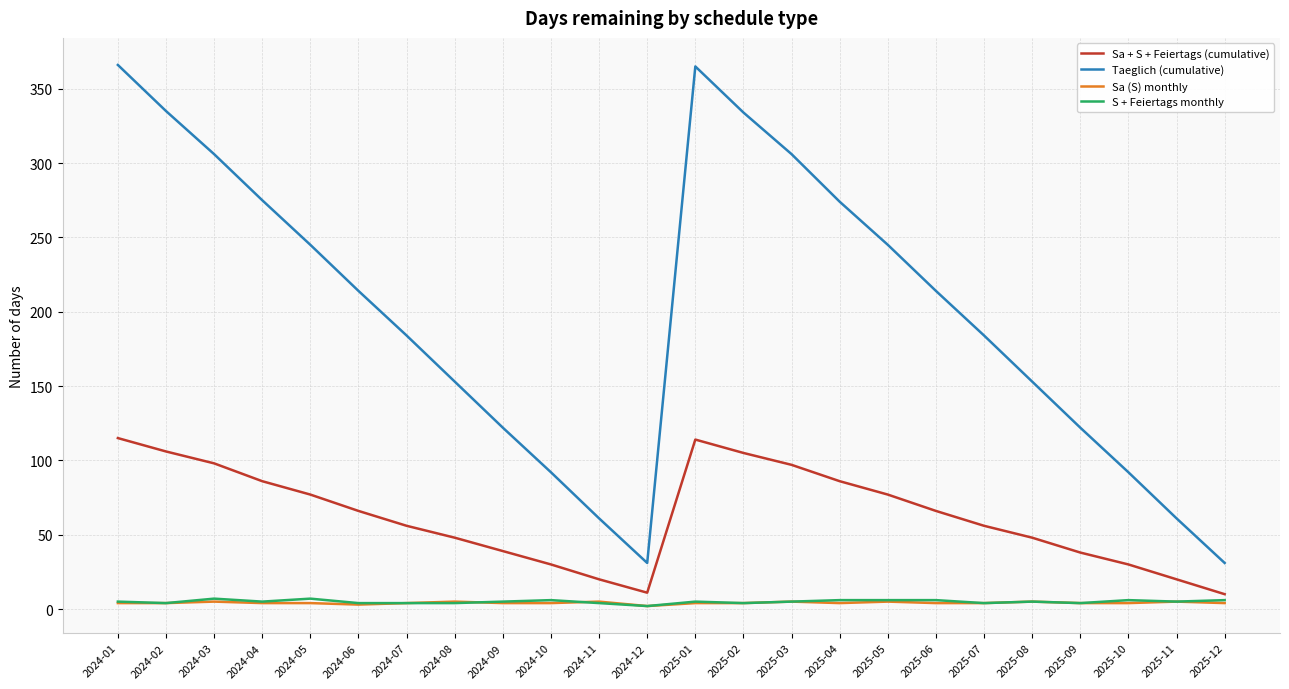

What is the sum of all Sa + S + Feiertags (cumulative) values?

1499